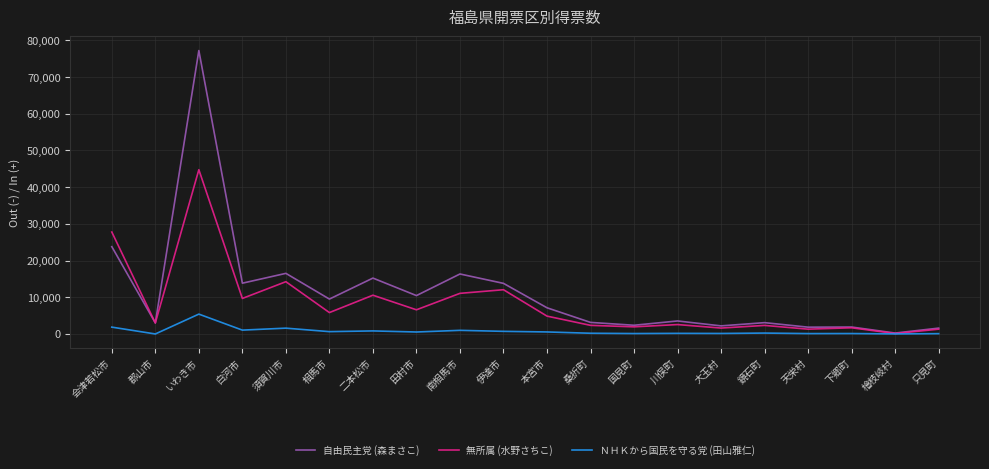

At which label is 無所属 (水野さちこ) closest to 22432?

会津若松市